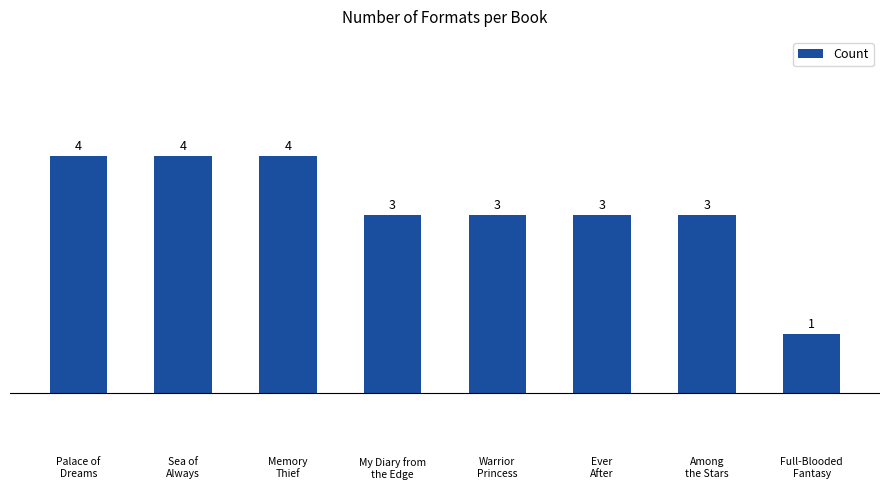

What is the value of the 7th bar from the left?

3